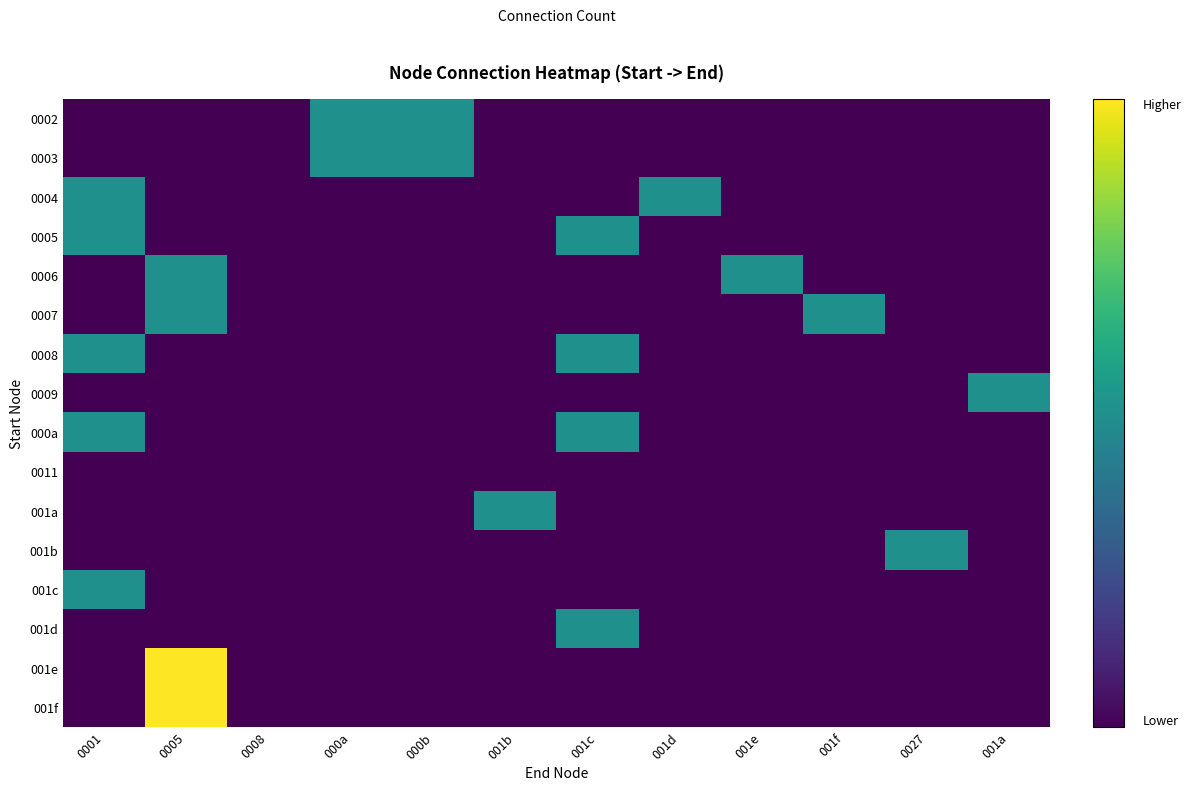

Which series has the widest spread of values?

001e